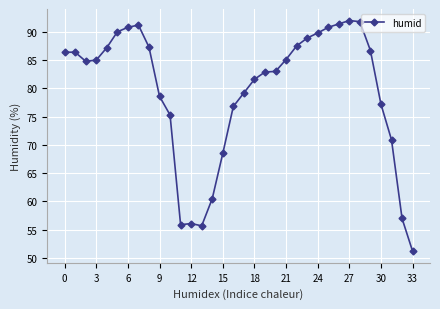

What is the average value?

79.5